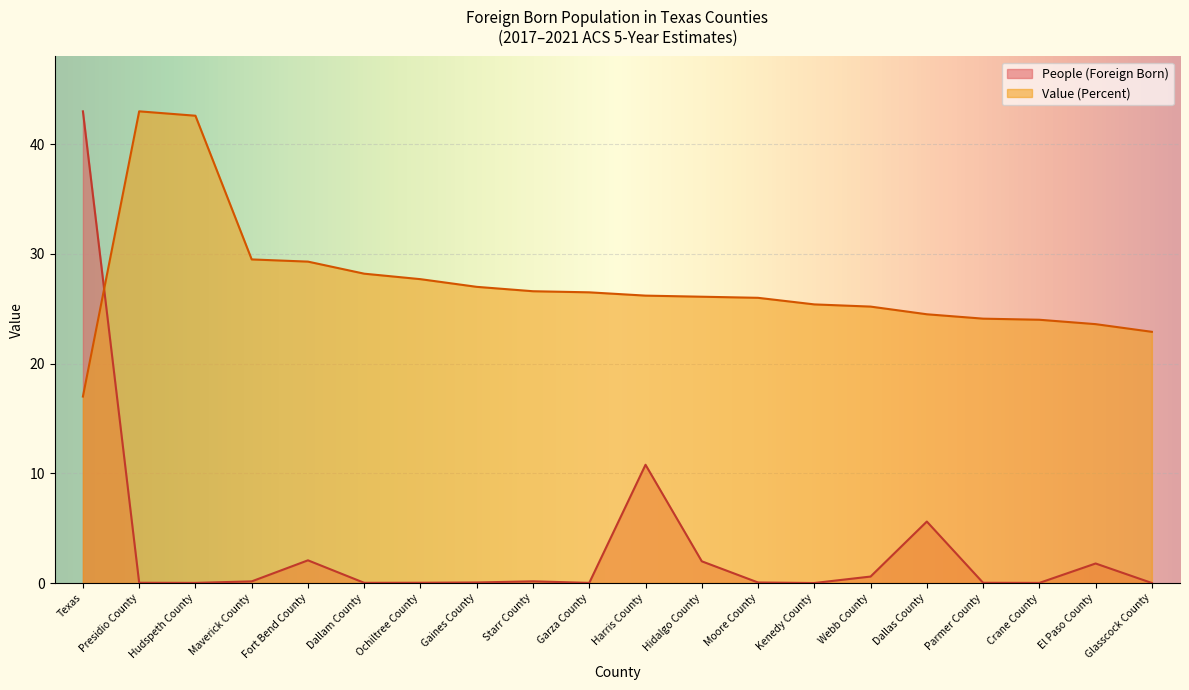

What is the difference between the Value (Percent) values at Glasscock County and Fort Bend County?

6.4